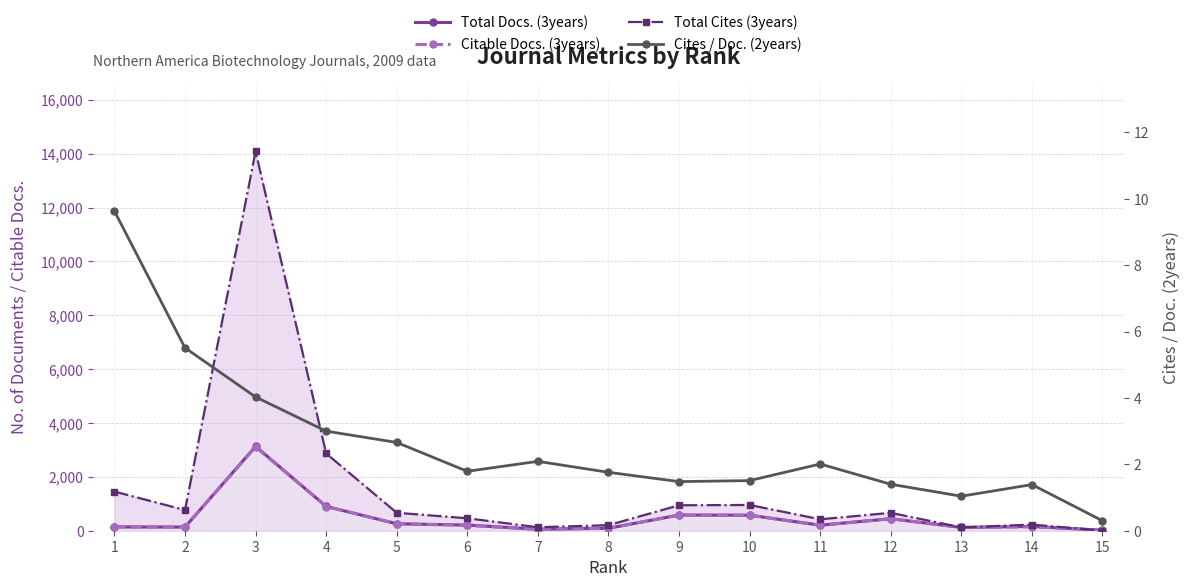

True or false: Cites / Doc. (2years) has a value of 2.3 at 14.

False